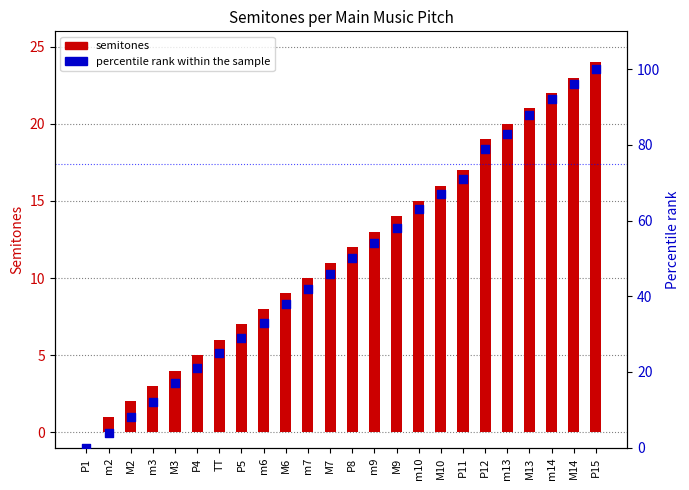

Which series contains the highest Y value?

percentile rank within the sample